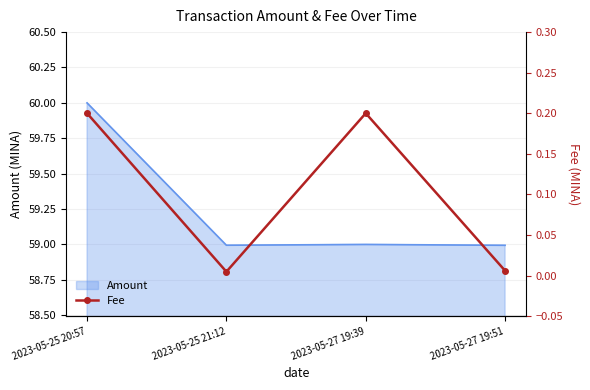

The value of Amount at 2023-05-27 19:51 is 59.0. True or false?

True